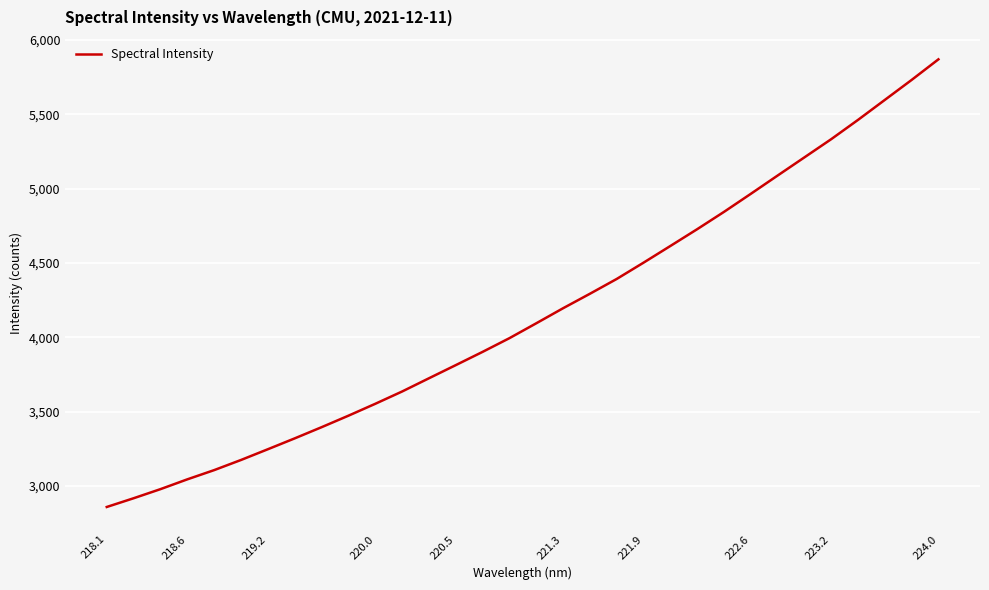

What is the greatest value displayed?

5869.6